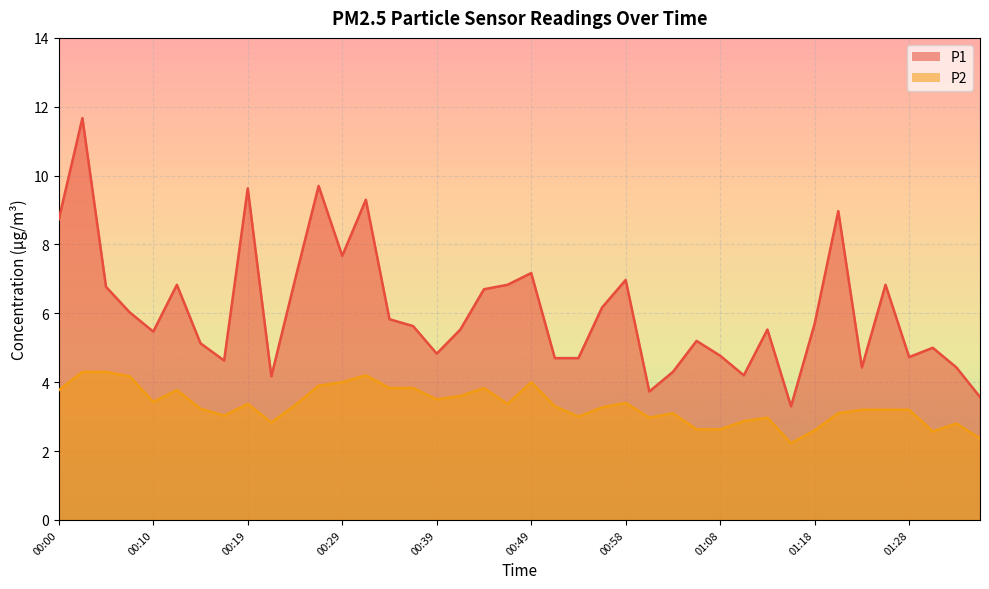

What is the value of the P1 point at the 2nd from the left?

11.7